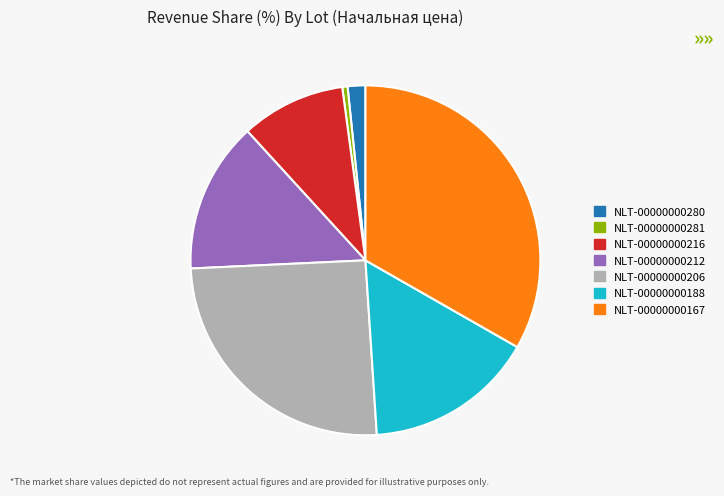

Combined, do NLT-00000000188 and NLT-00000000206 account for over 50%?

No